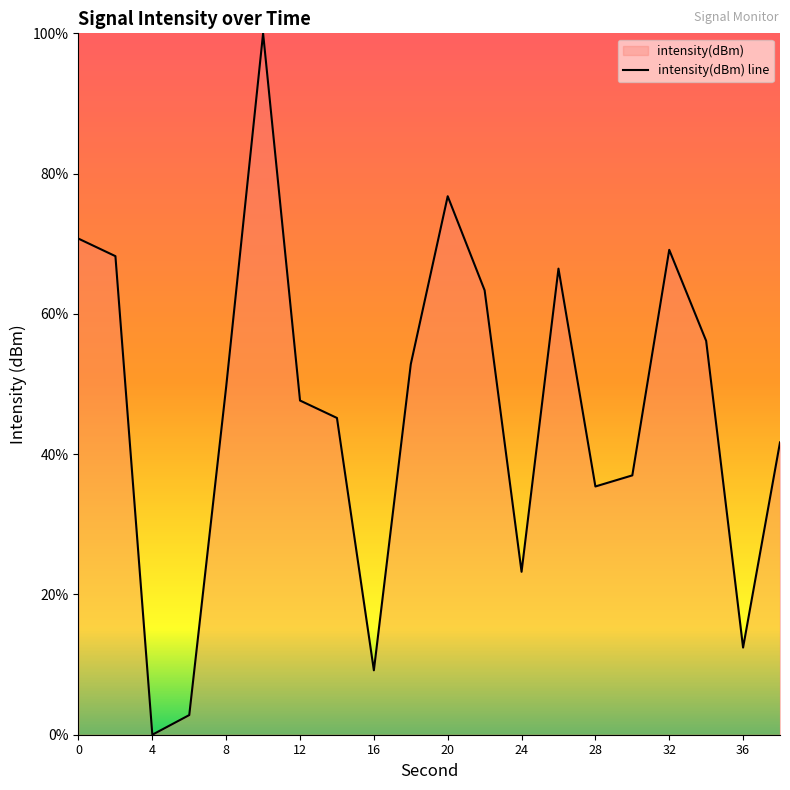

Count the number of values greater than 49.

10